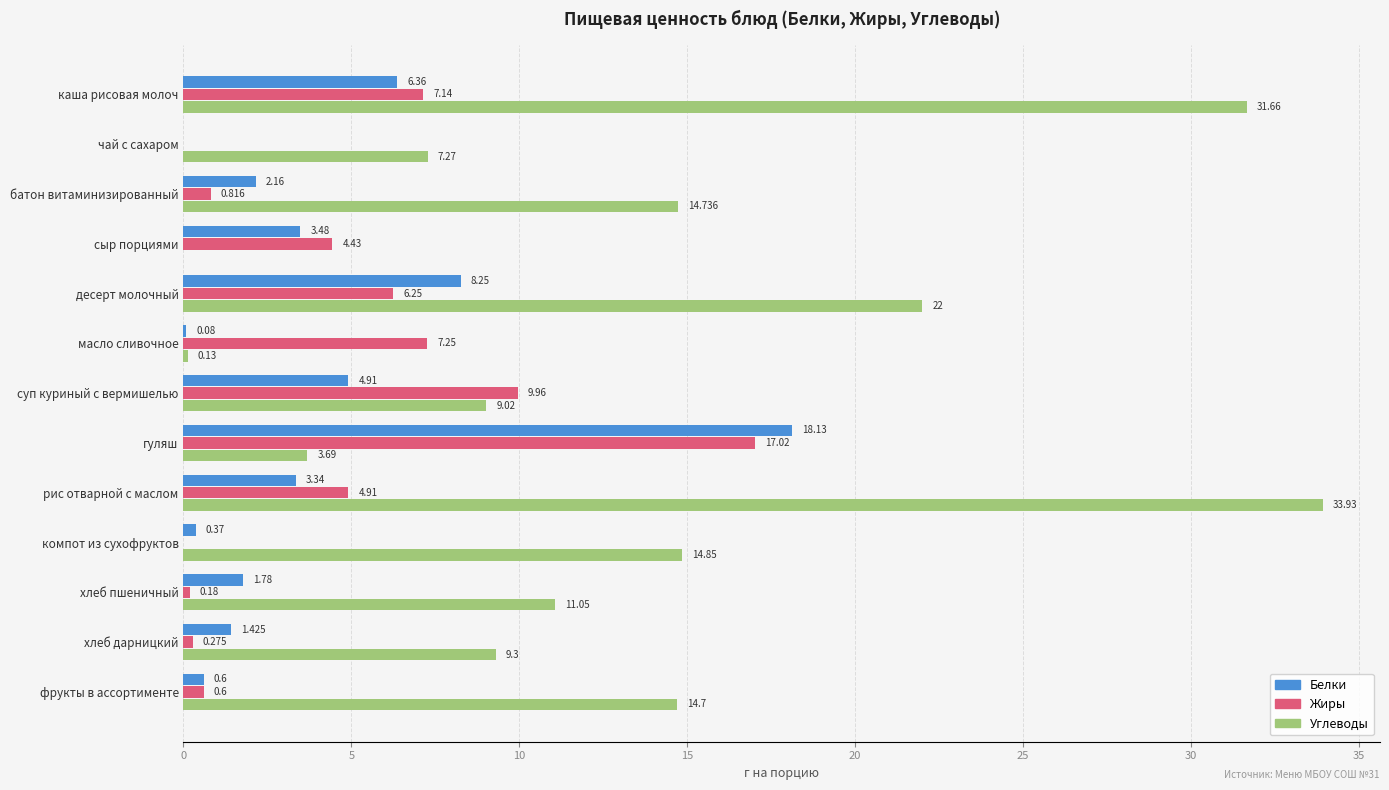

At which category does the chart reach its peak across all series?

рис отварной с маслом